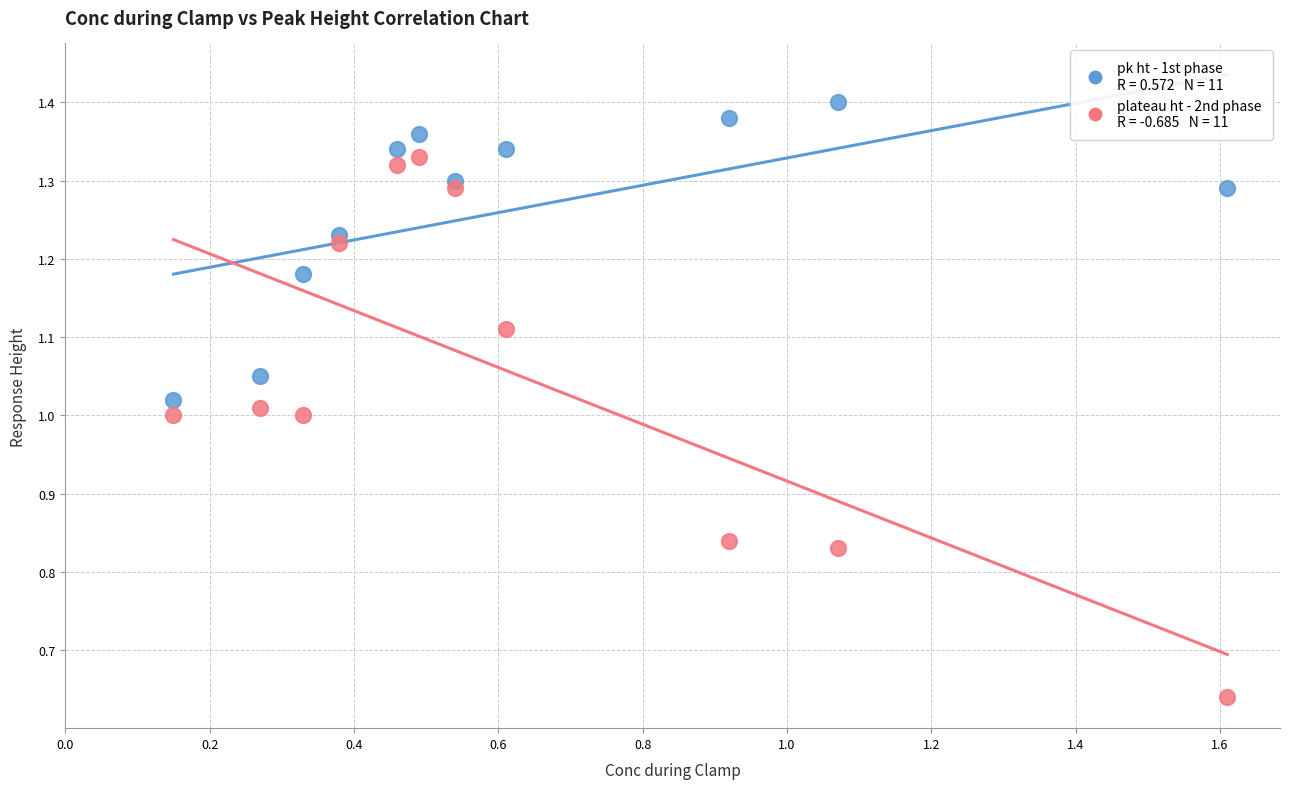

Across all data points, what is the range of X values (max minus min)?

1.5